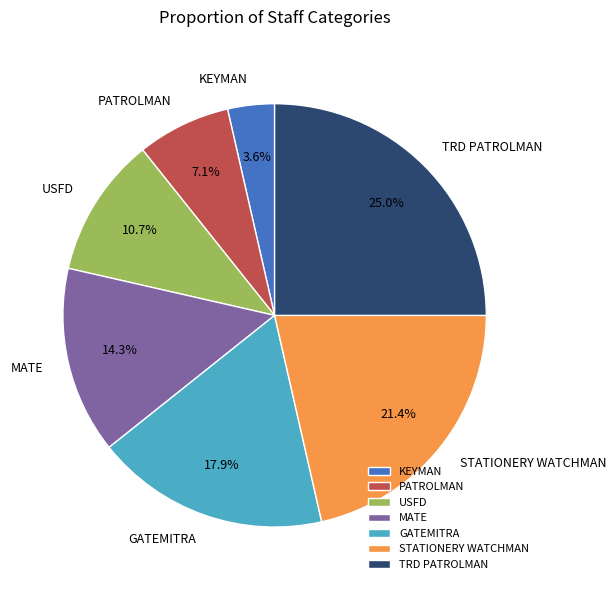

The MATE slice represents 14% of the pie. True or false?

True